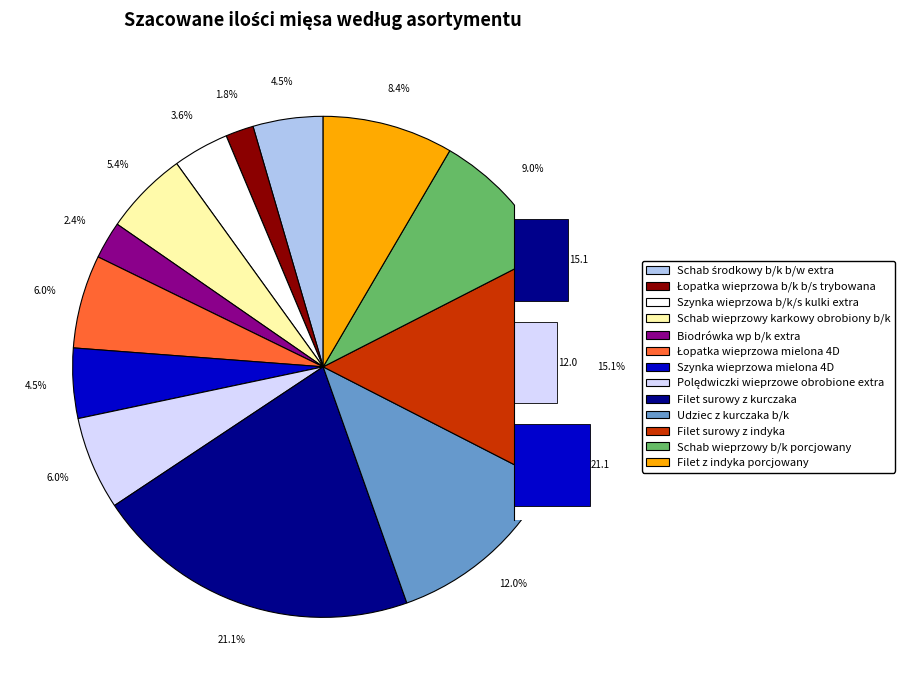

What is the total percentage of Łopatka wieprzowa b/k b/s trybowana and Filet surowy z indyka?

16.9%